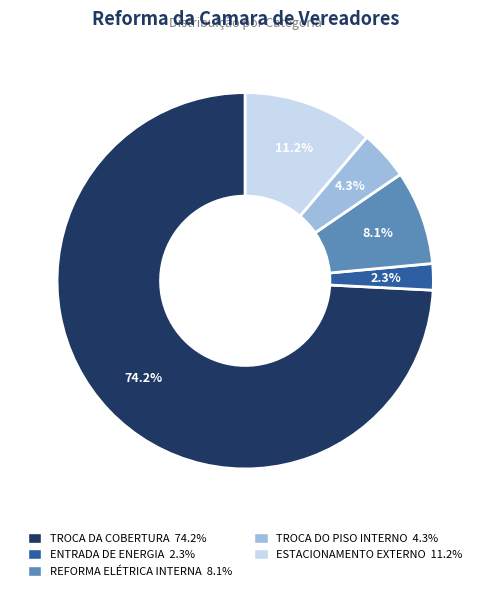

How many slices are in this pie chart?

5